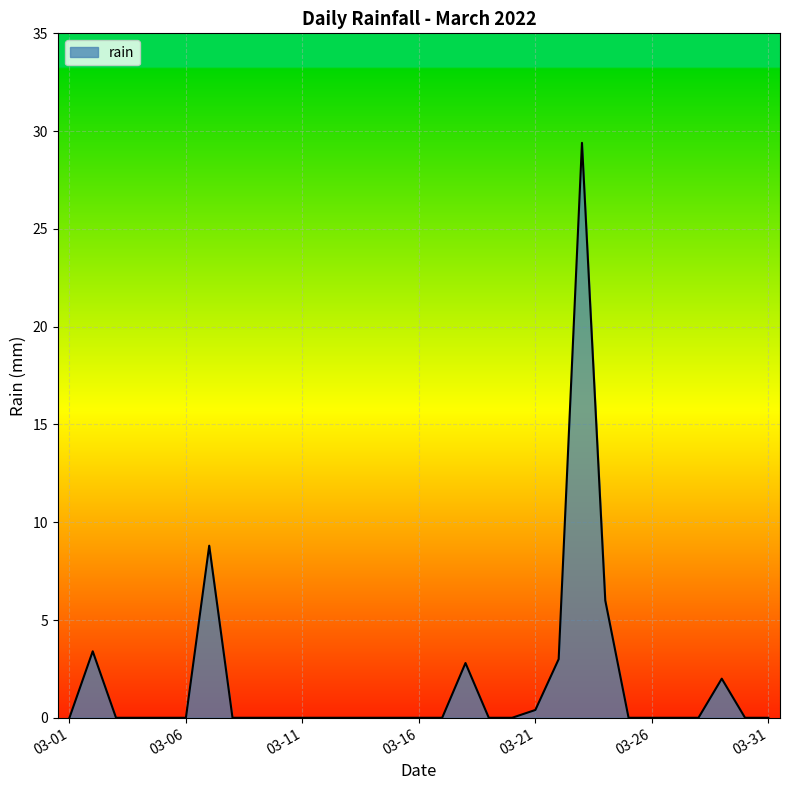

What is the maximum value shown in the chart?

29.4